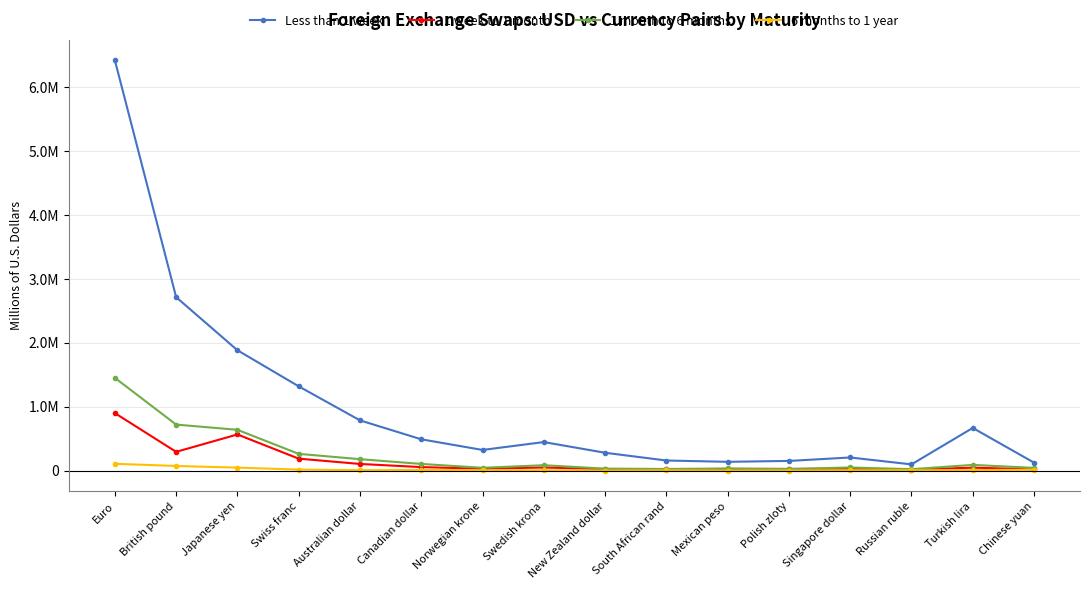

True or false: Less than 1 week has more than 2 points higher than both neighbors.

True